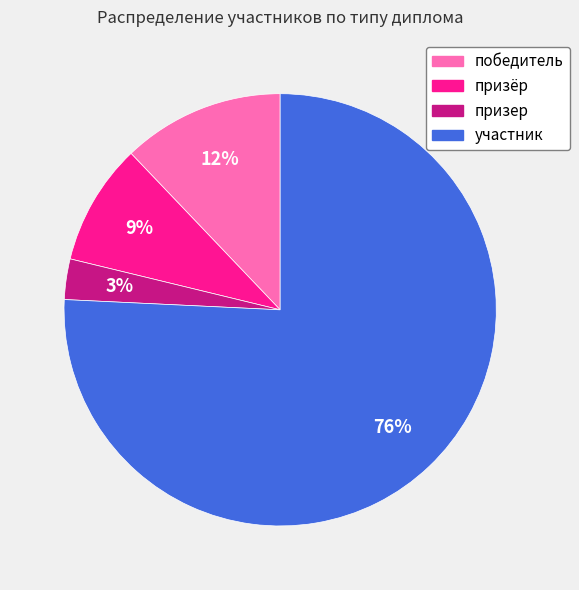

How many segments does this pie chart have?

4